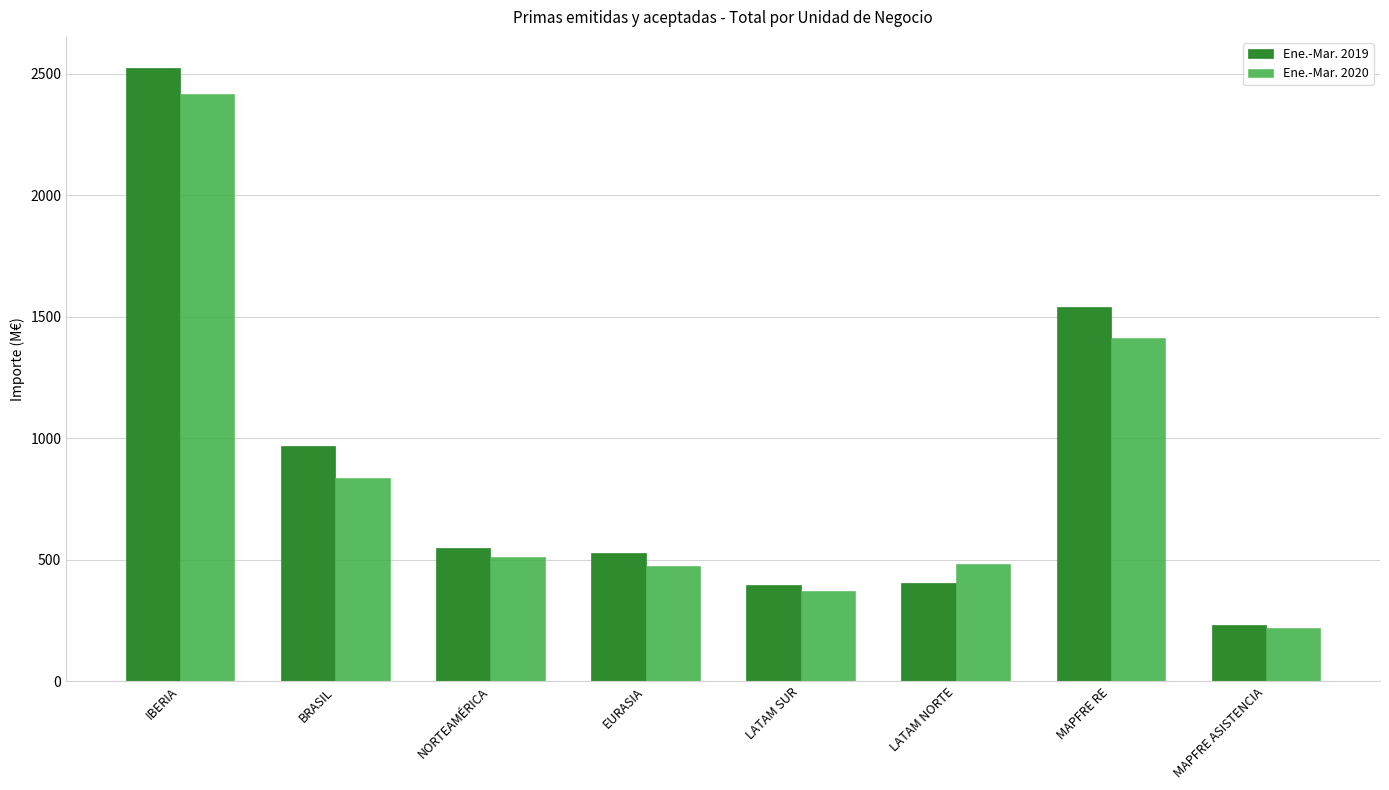

Is it true that Ene.-Mar. 2019 equals 232.8 at MAPFRE ASISTENCIA?

True